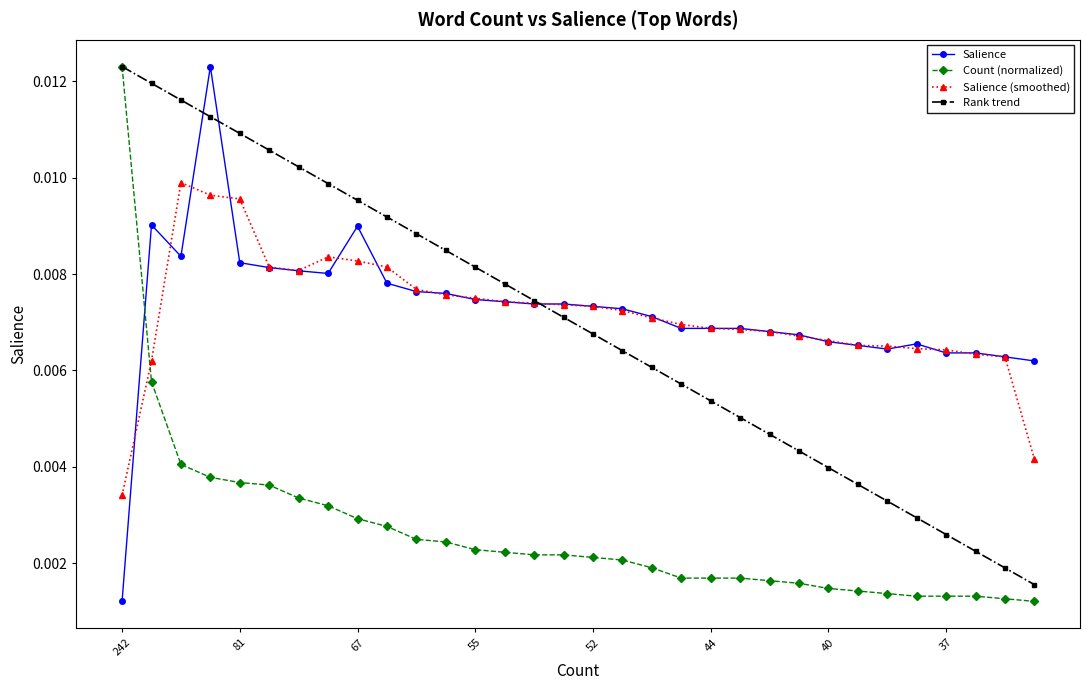

After their last crossing, which series has the higher values: Salience or Count (normalized)?

Salience